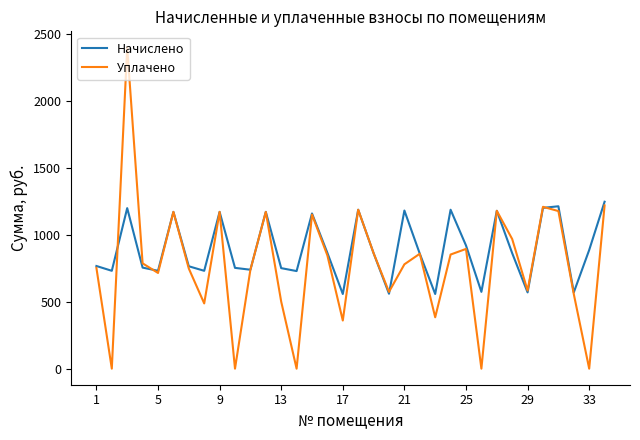

Count the number of data series in this chart.

2